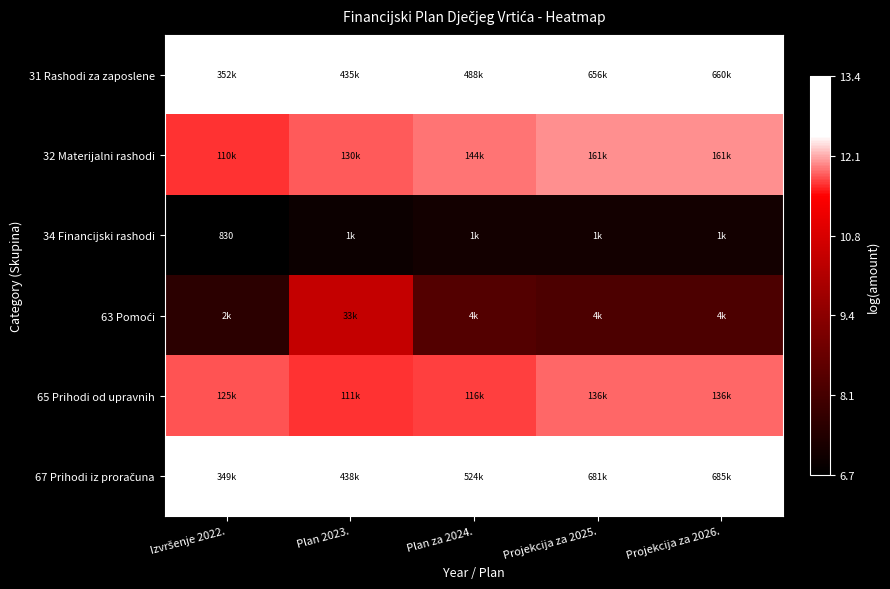

The 31 Rashodi za zaposlene series shows 6.4 at Plan 2023.. True or false?

False